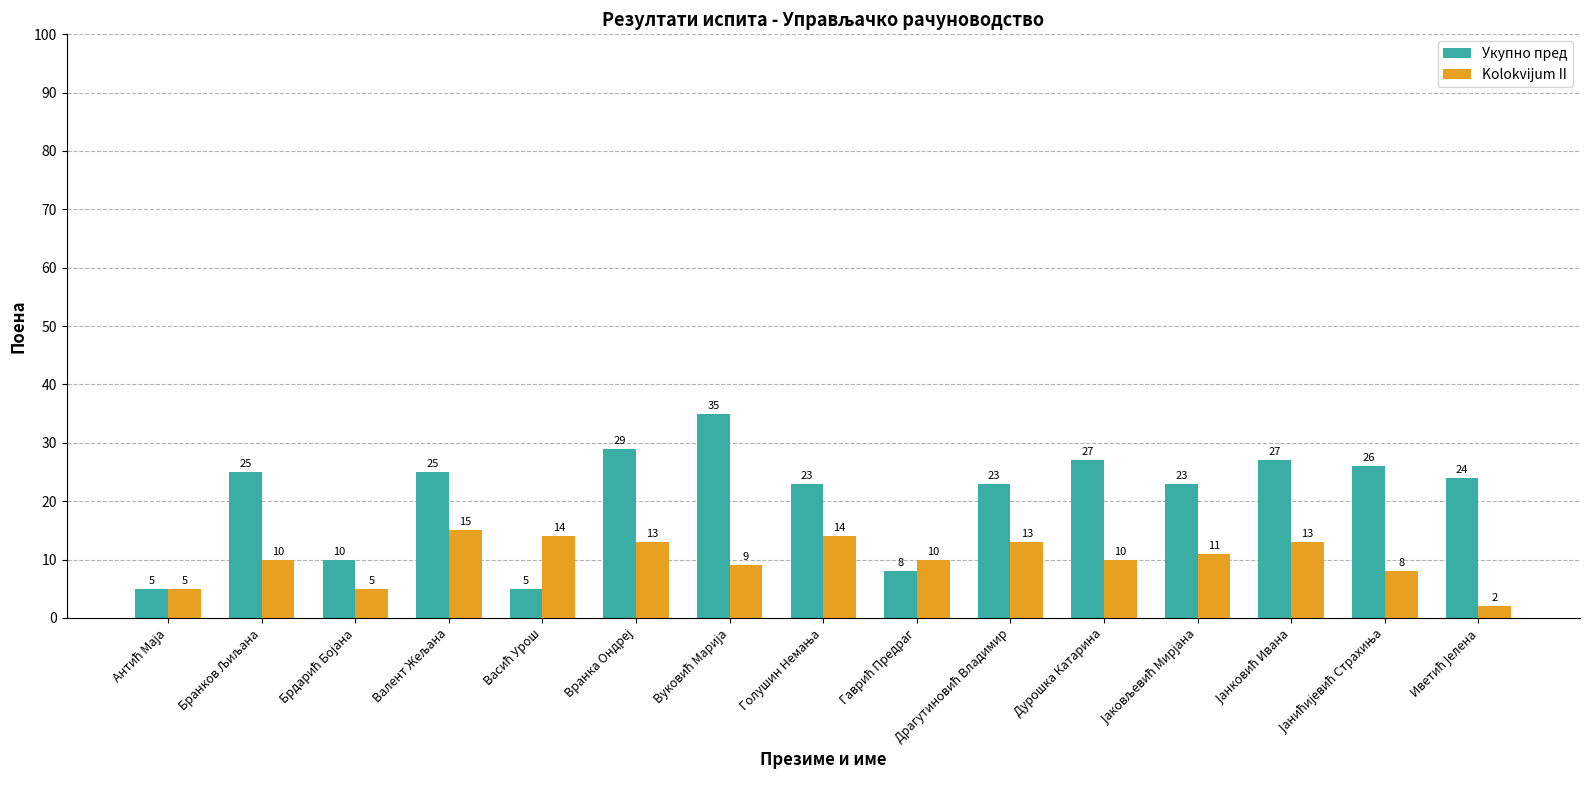

What is the difference between the maximum and second lowest values in the Kolokvijum II series?

10